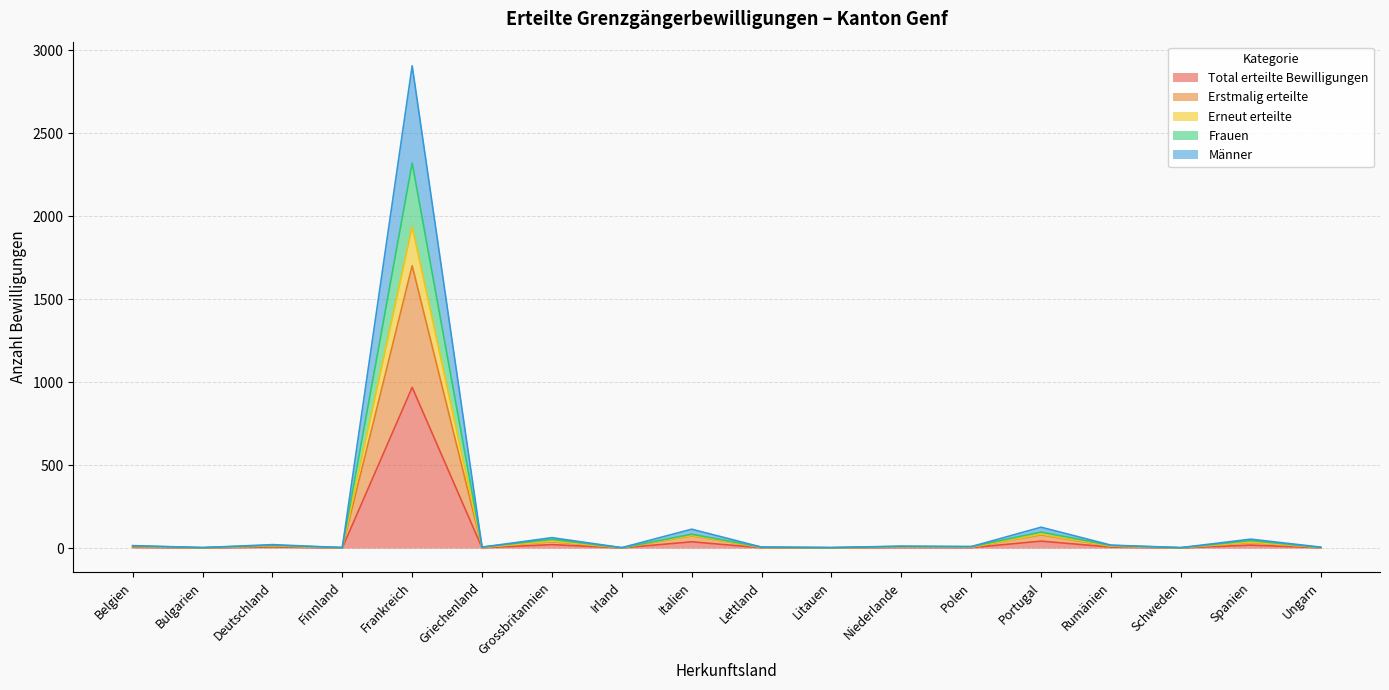

At which category does Erneut erteilte reach its first local peak?

Deutschland